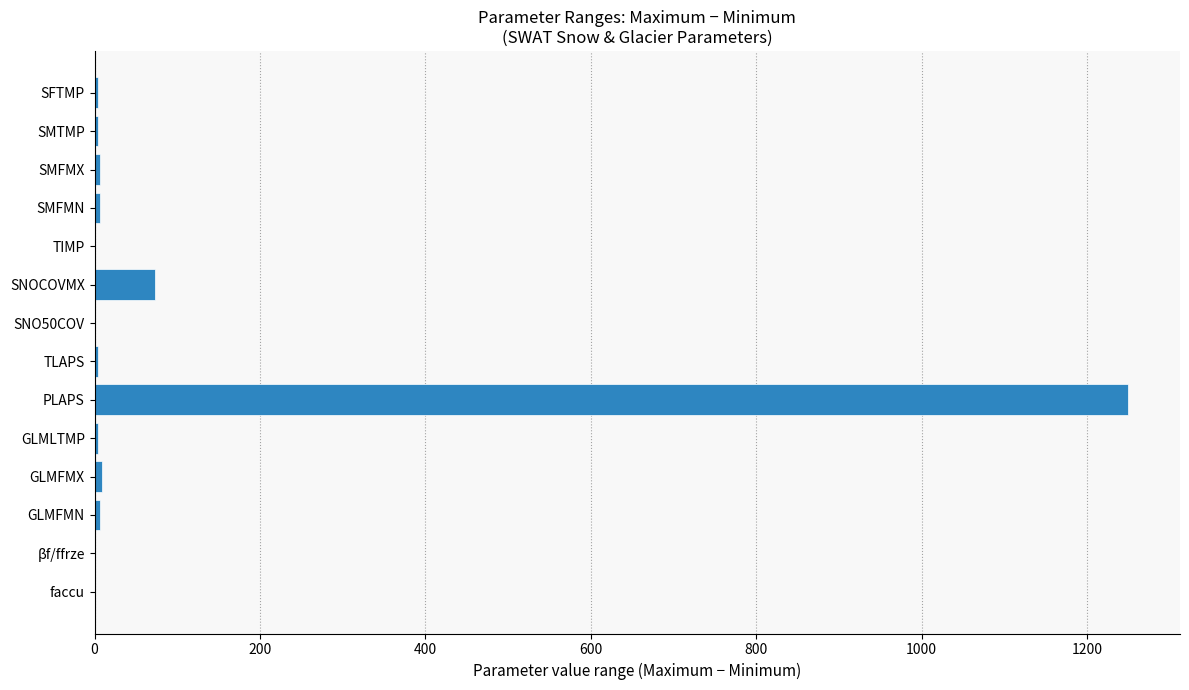

Are the bars grouped side by side (vs. stacked)?

No